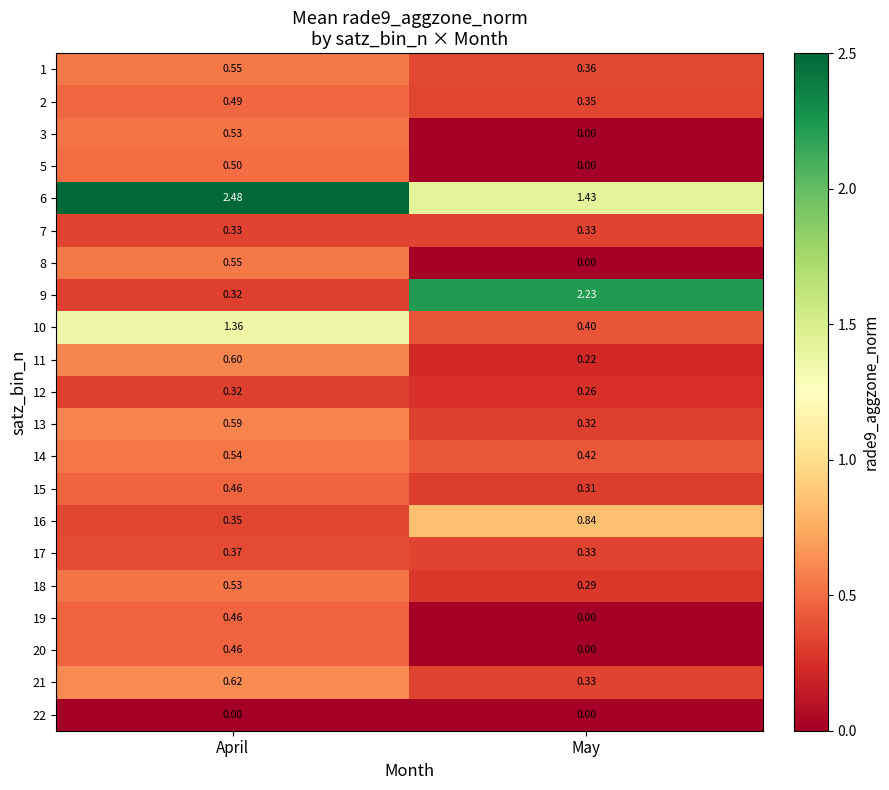

At which label is 2 closest to 0?

May